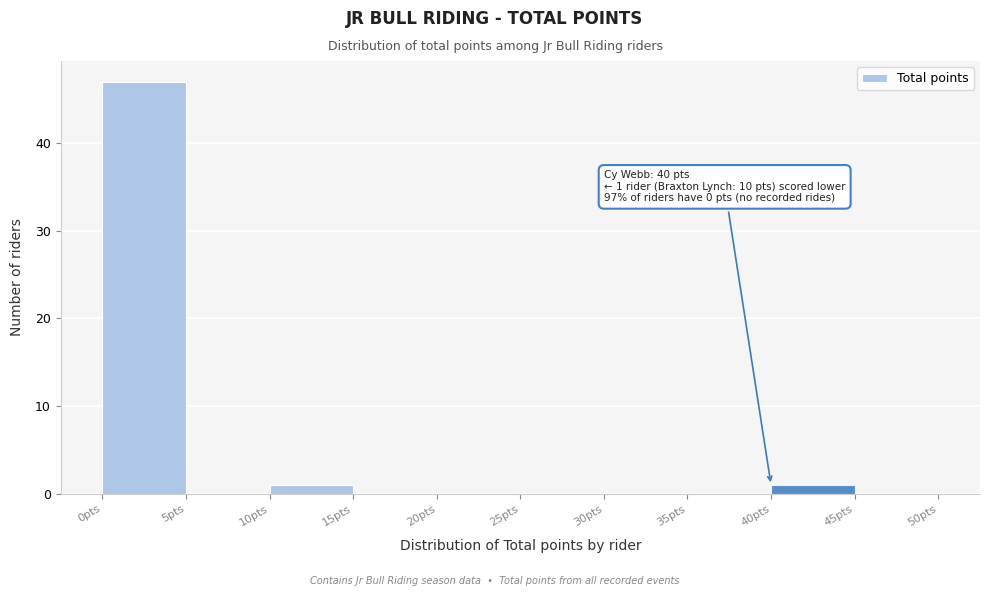

Over which range of the x-axis is the bar tallest?

0 to 5